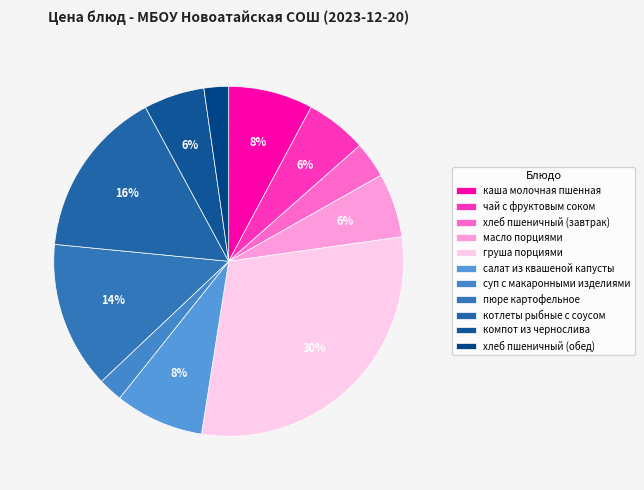

What percentage do груша порциями and каша молочная пшенная together represent?

37.5%